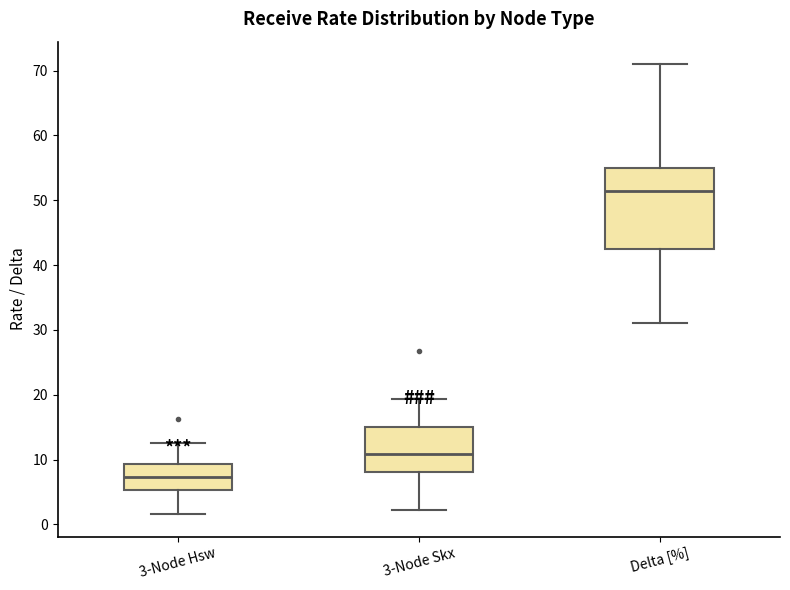

Reading left to right, transcribe this box plot: for each box, give where its median line is, the range the box spans, and where its two whiskers end, as read against the y-axis. The values are not printed on the chart, so give them approximately, as read against the axis.

3-Node Hsw: median 7, box 5 to 9, whiskers 2 to 13
3-Node Skx: median 11, box 8 to 15, whiskers 2 to 19
Delta [%]: median 52, box 43 to 55, whiskers 31 to 71